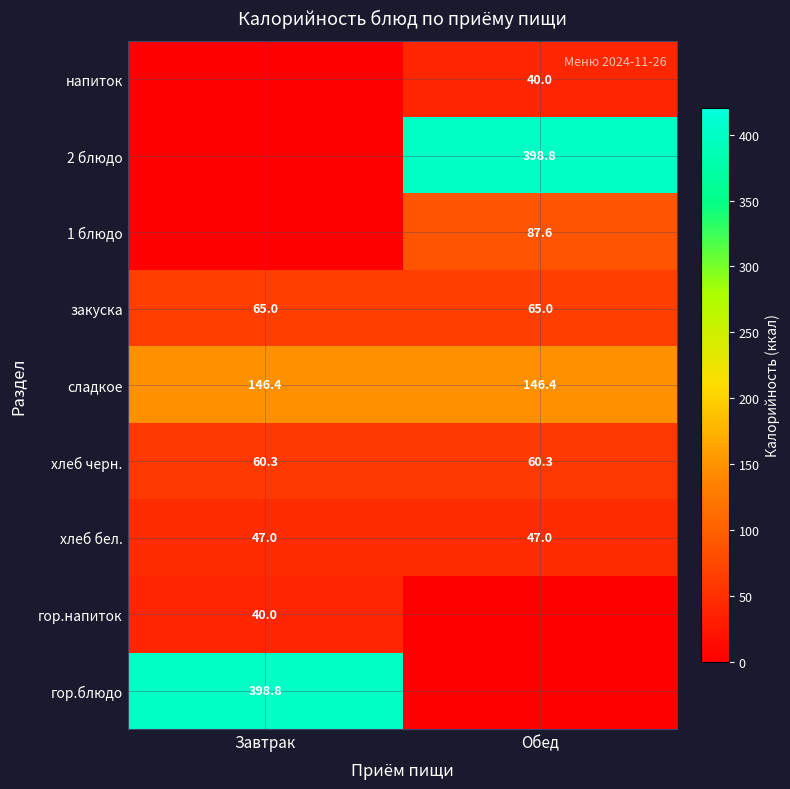

True or false: хлеб черн. has a value of 60.3 at Обед.

True